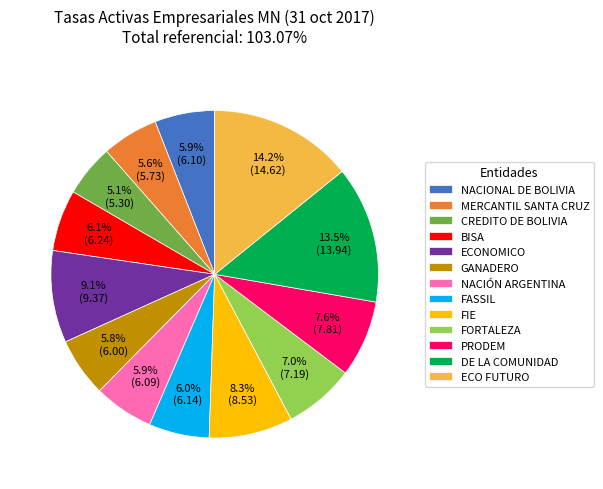

Combined, do BISA and MERCANTIL SANTA CRUZ account for over 50%?

No